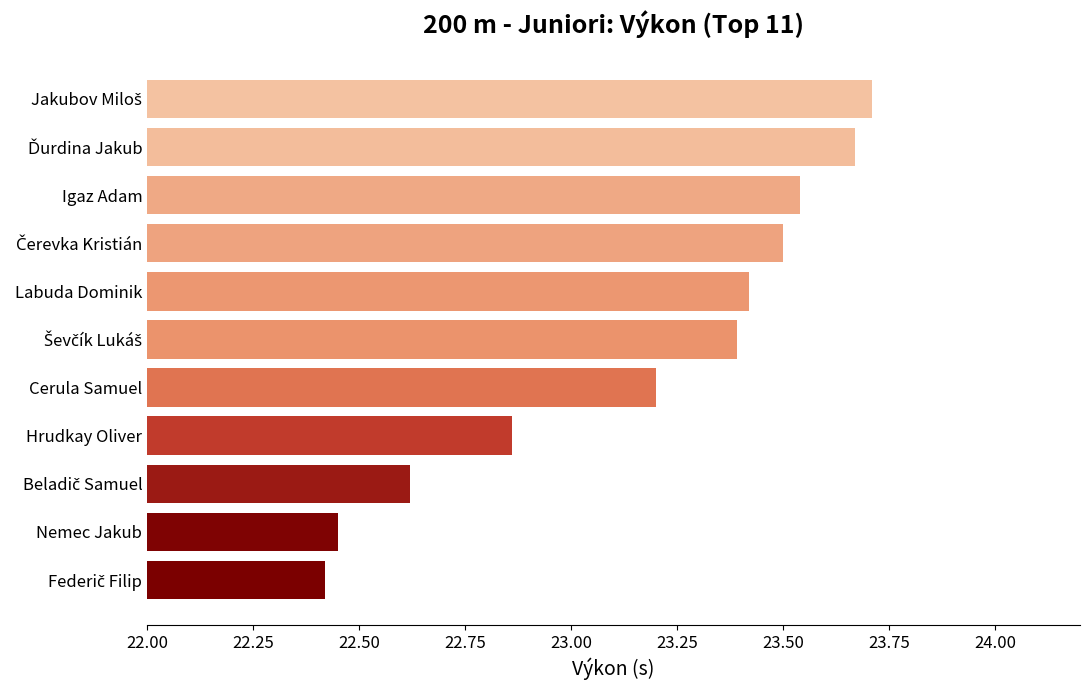

The value at Igaz Adam is 23.5. True or false?

True